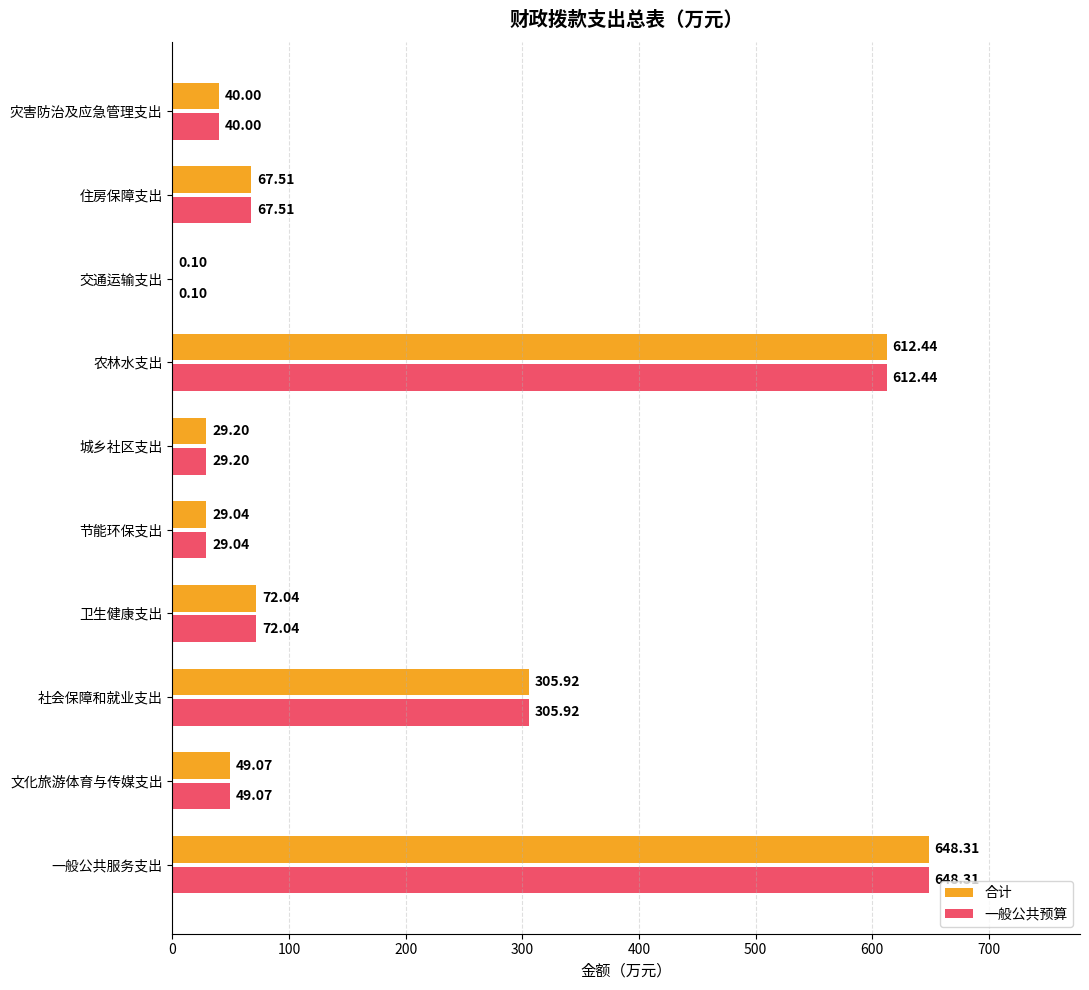

What is the sum of the 合计 values at 卫生健康支出 and 文化旅游体育与传媒支出?

121.1